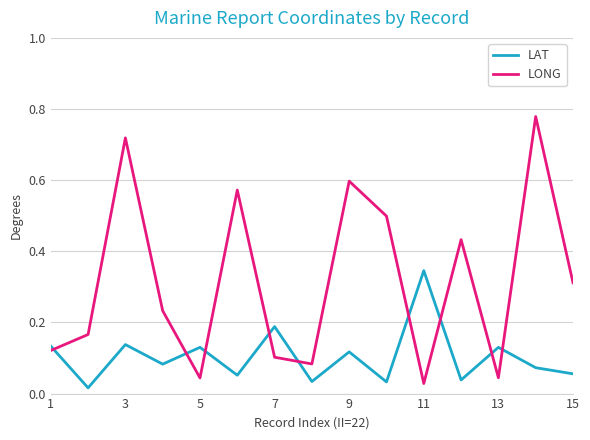

Rank the series by their average value, from highest to lowest.

LONG, LAT